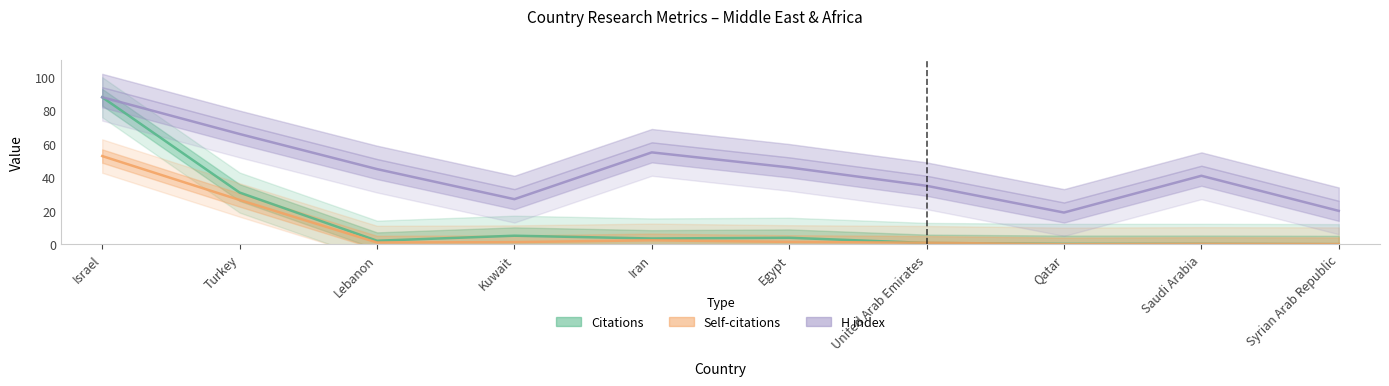

True or false: H index and Self-citations cross at least once.

False